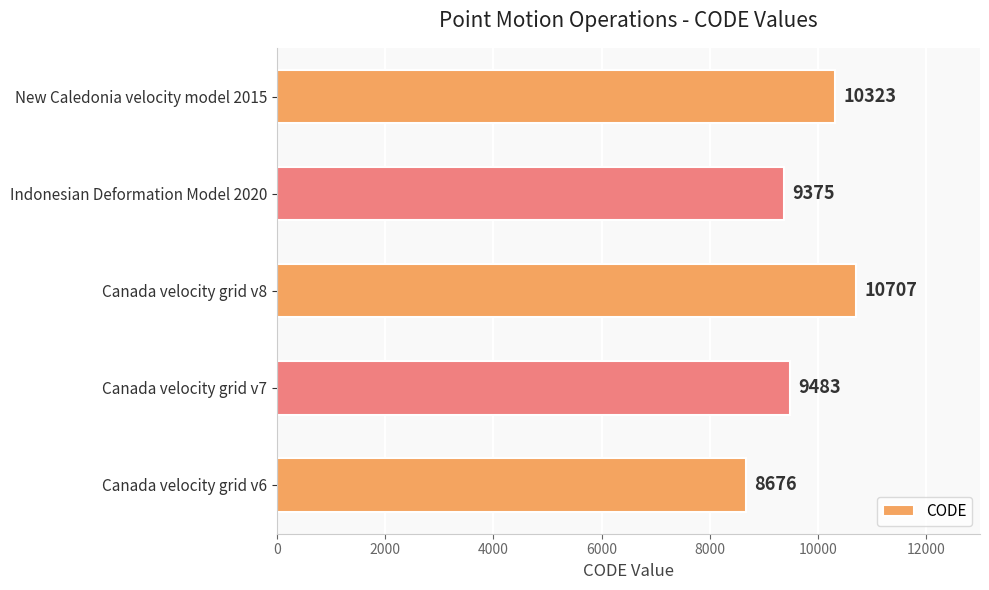

What is the maximum value shown in the chart?

10707